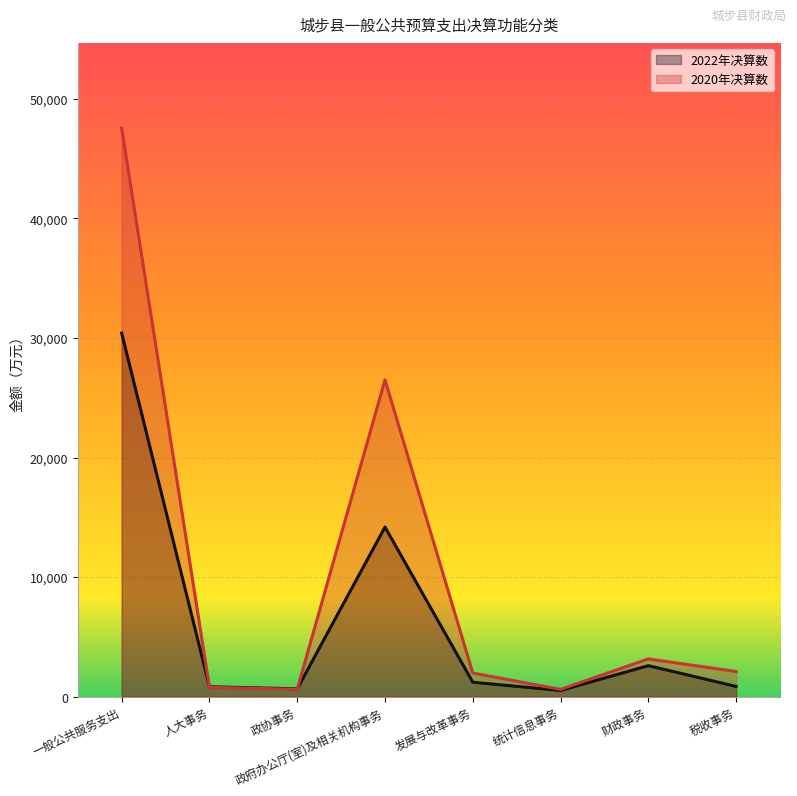

At which category does 2020年决算数 reach its first local valley?

政协事务